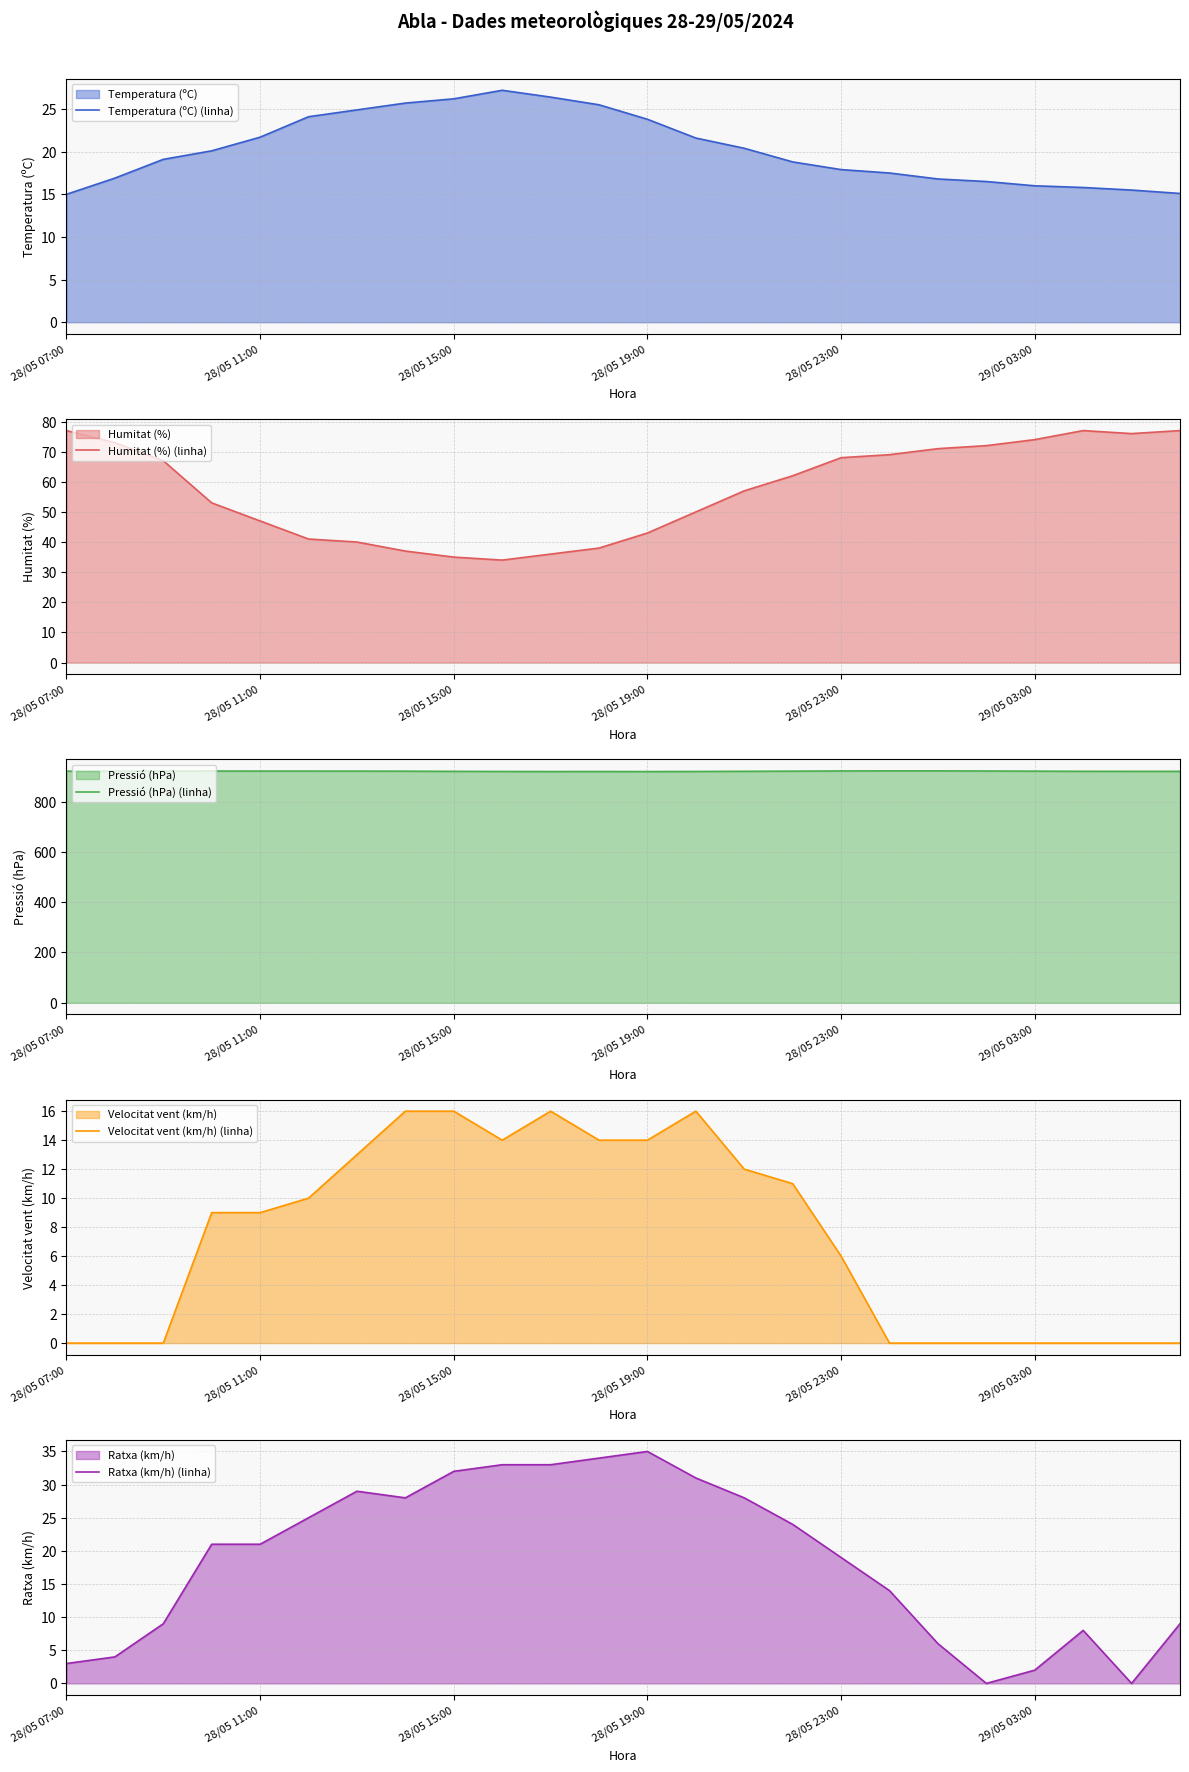

True or false: Humitat (%) (linha) has a value of 40.0 at 6.

True